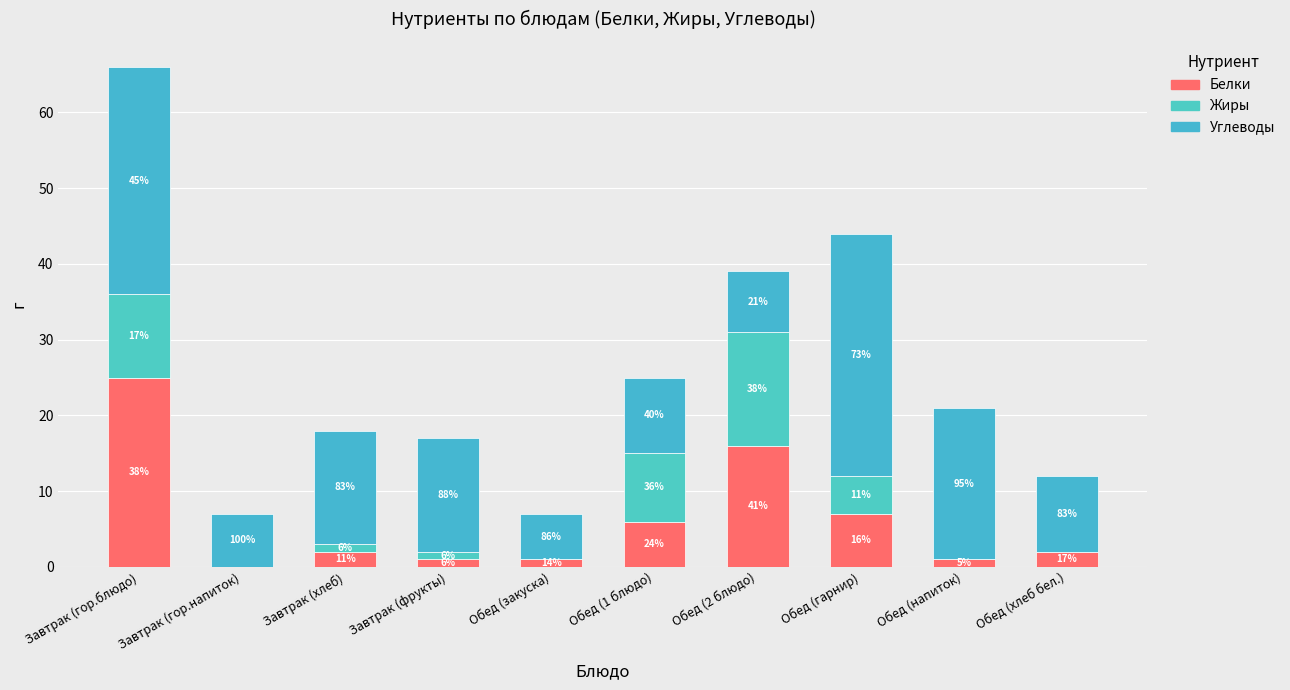

Are the bars horizontal?

No